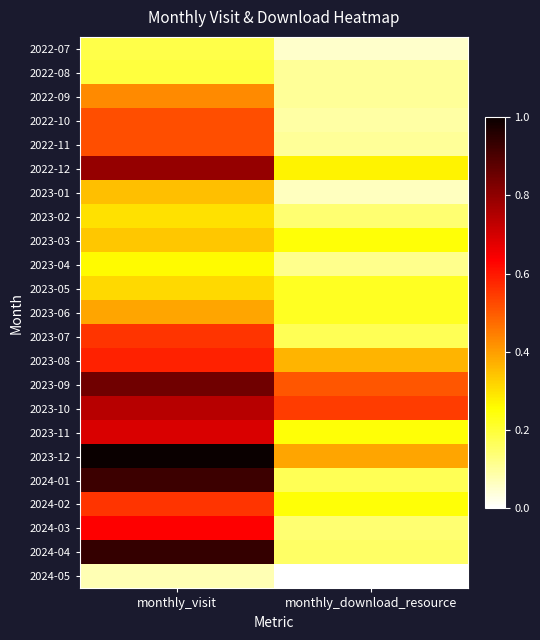

Which has a higher value, monthly_visit or monthly_download_resource?

monthly_visit